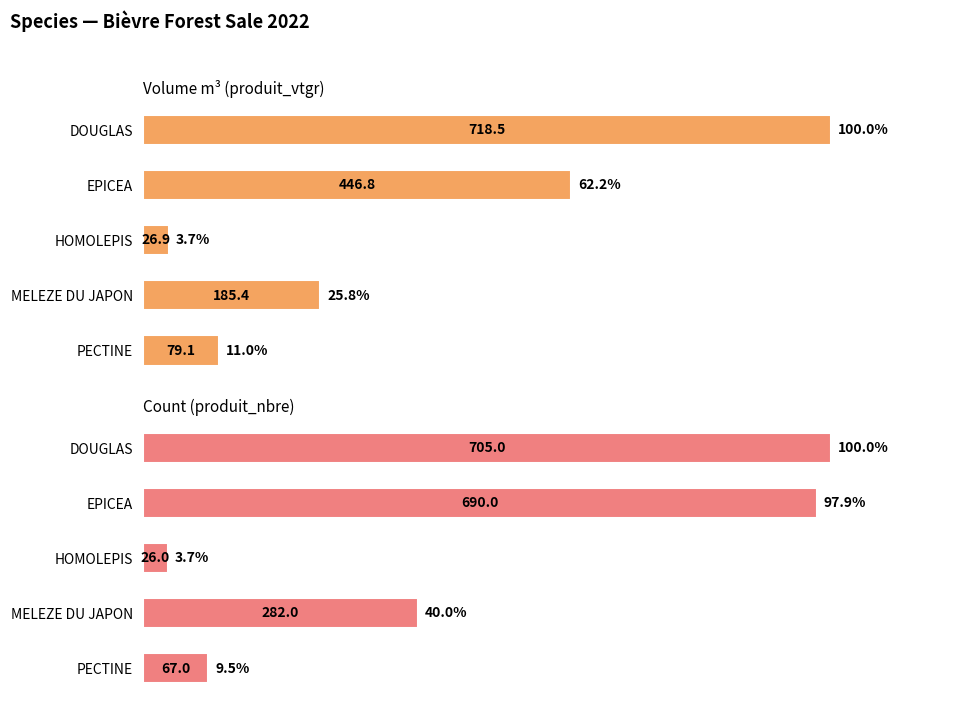

Is it true that Count (produit_nbre) equals 5.7 at HOMOLEPIS?

False